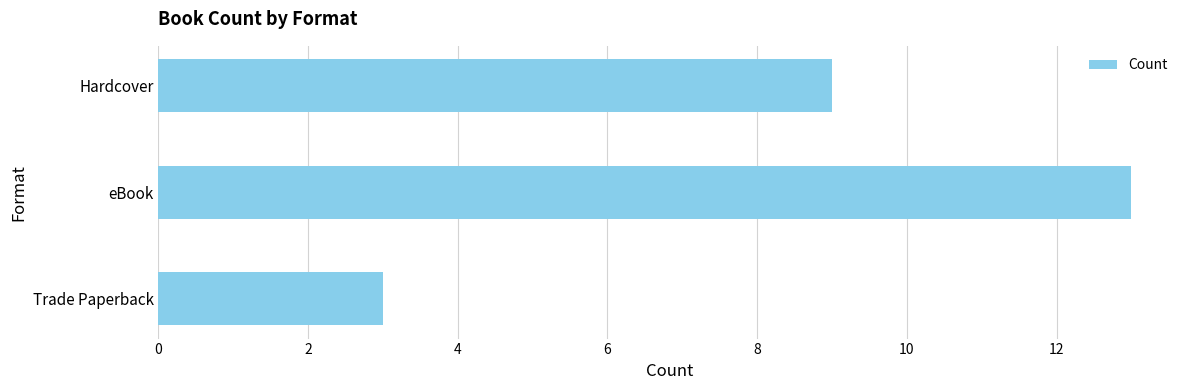

What is the average value?

8